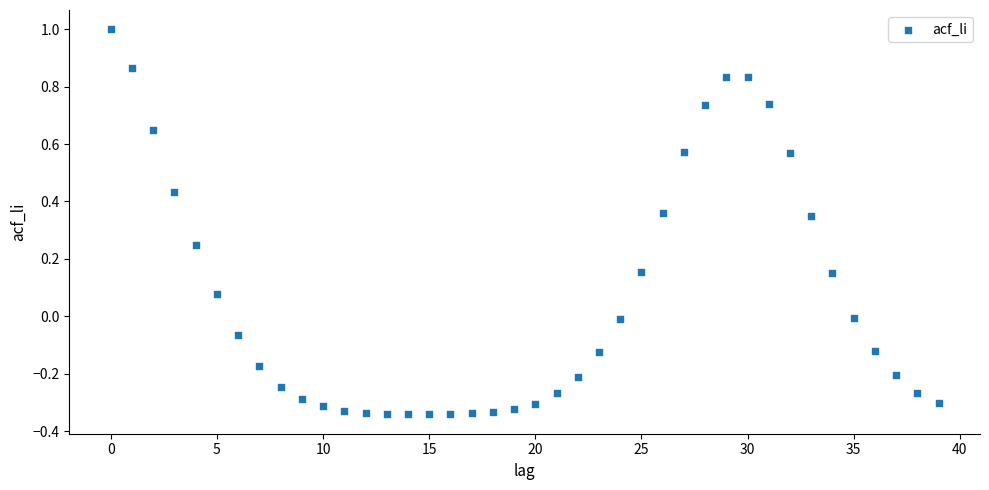

What is the range of Y values (max minus min)?

1.3